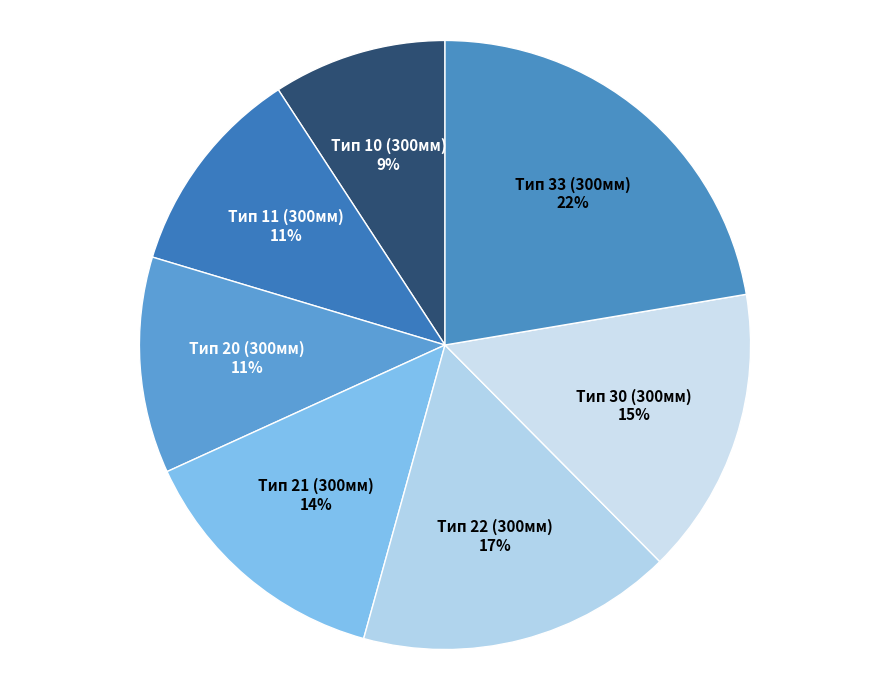

Is the sum of Тип 20 (300мм) and Тип 30 (300мм) greater than half?

No